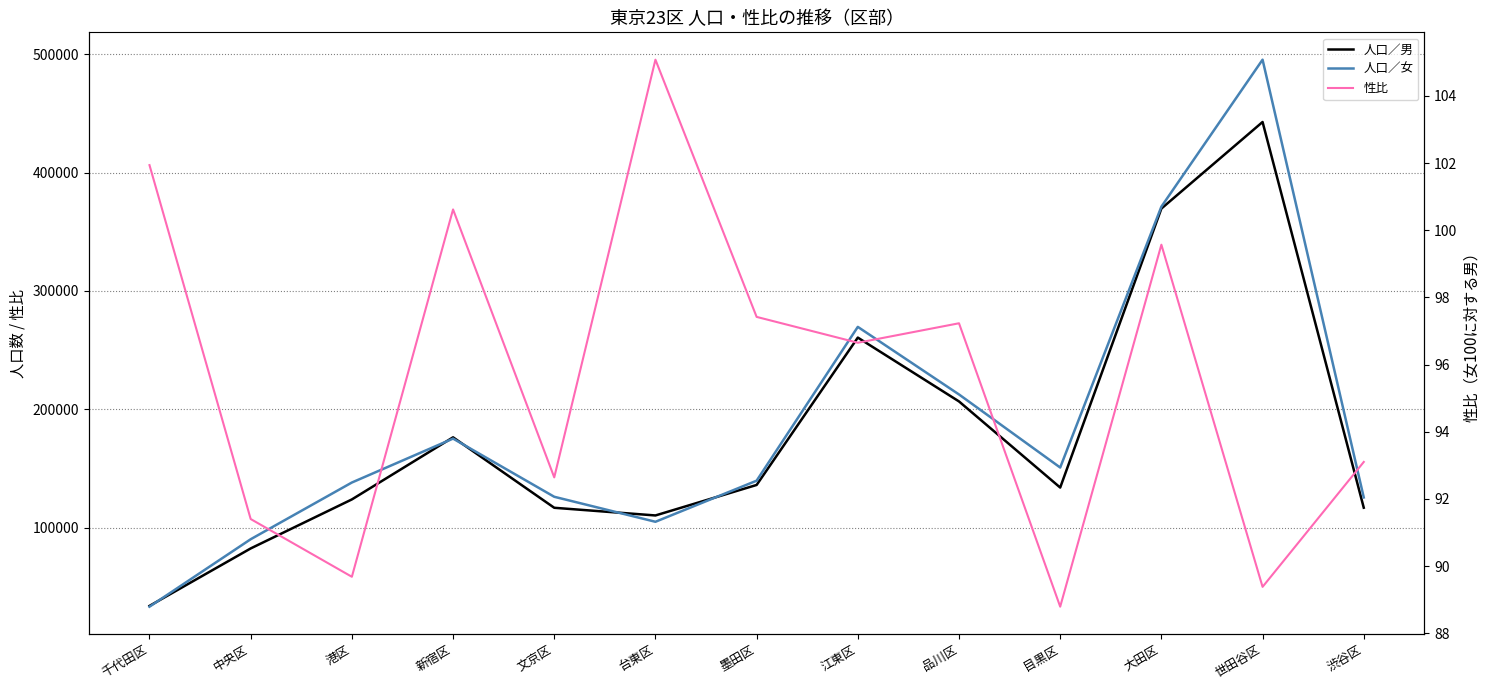

What is the maximum value shown in the chart?

495259.0